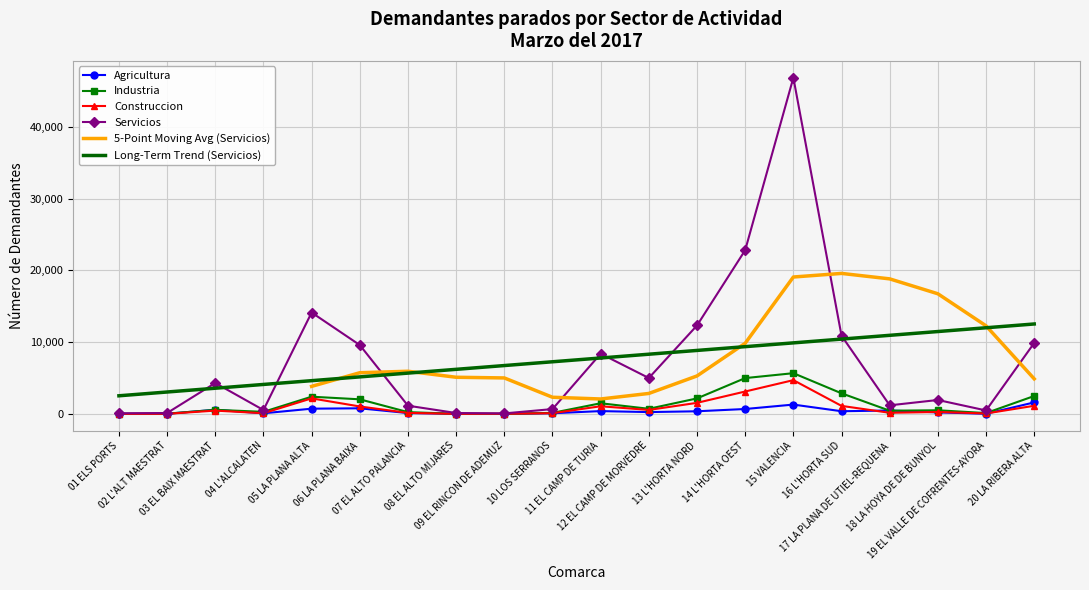

What is the sum of the Servicios values at 13 L'HORTA NORD and 05 LA PLANA ALTA?

26448.0